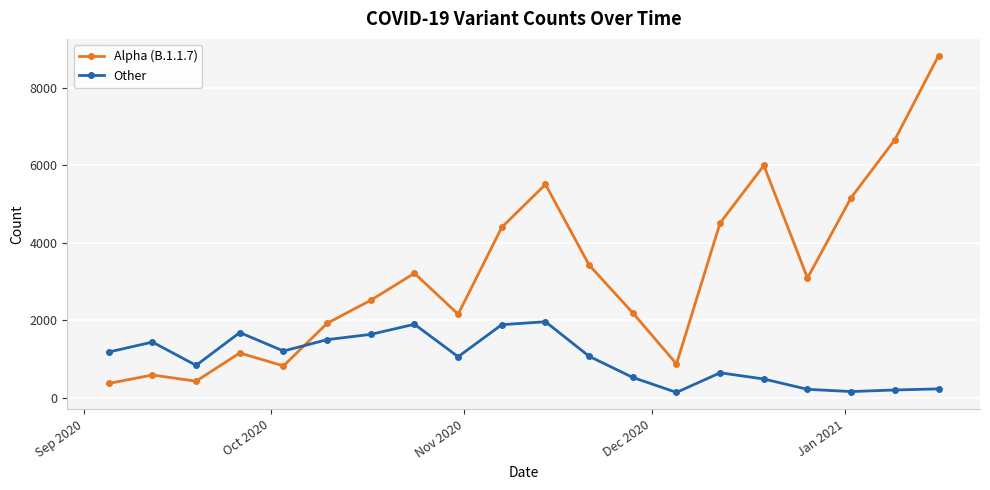

What is the greatest value displayed?

8834